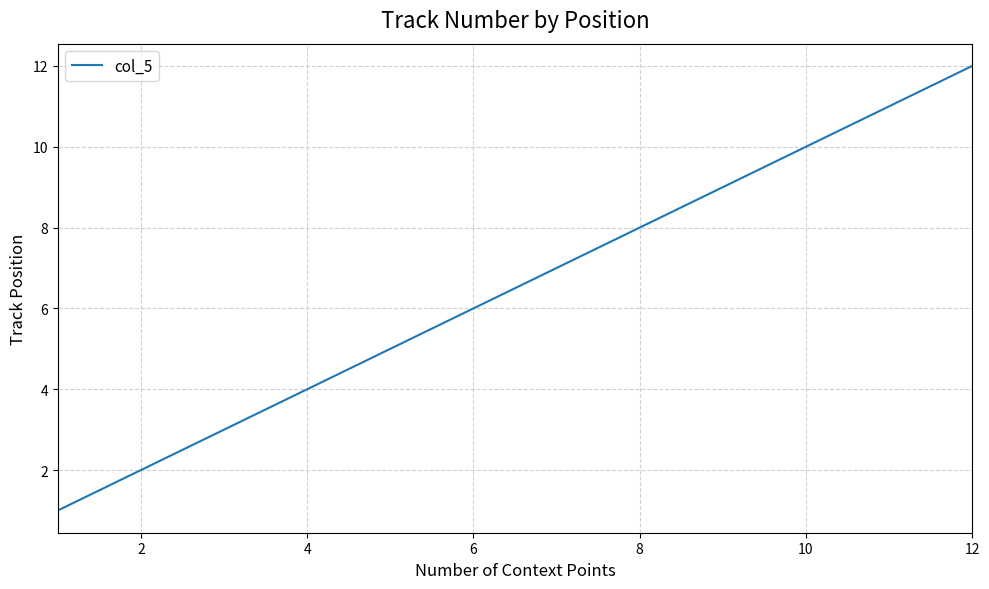

What is the maximum value shown in the chart?

12